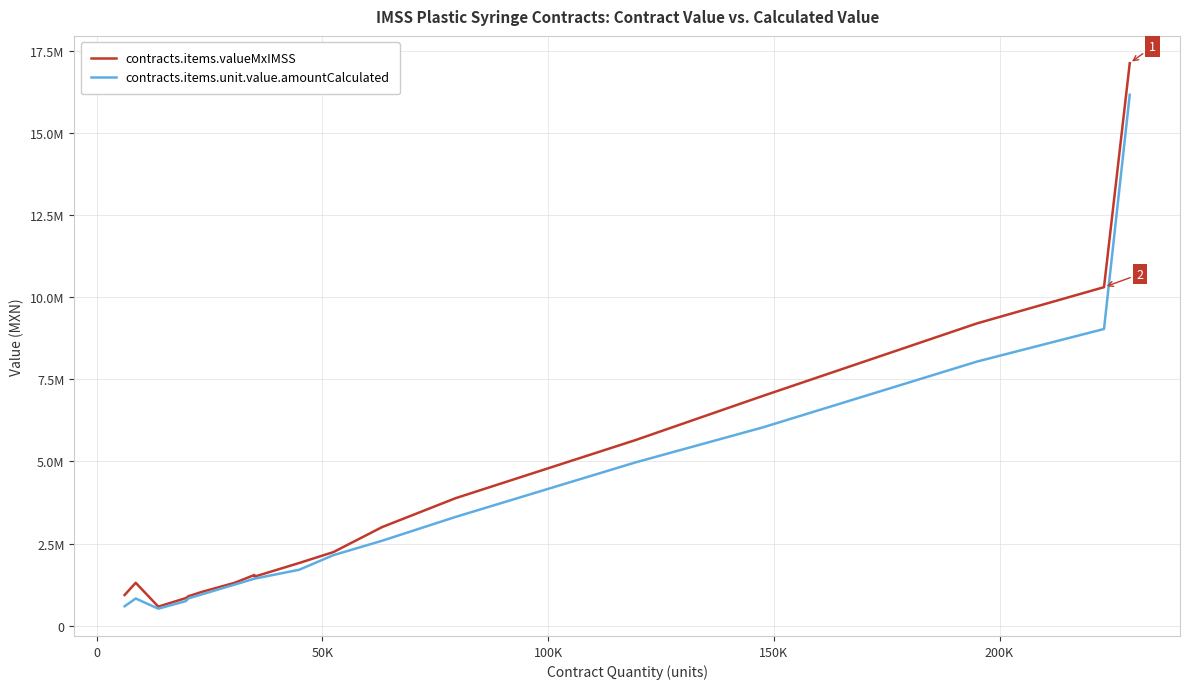

What are all the series names shown in the legend?

contracts.items.valueMxIMSS, contracts.items.unit.value.amountCalculated